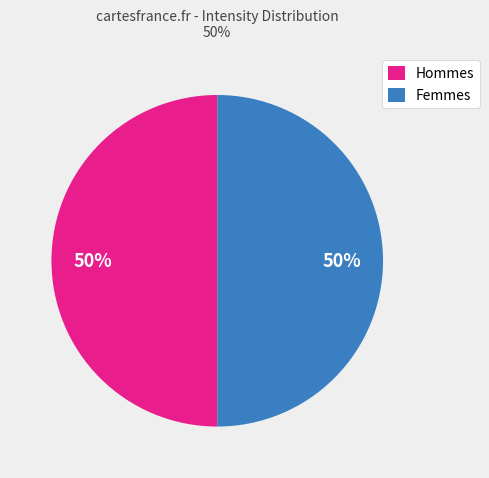

To the nearest percent, what is the combined percentage of Femmes and Hommes?

100%